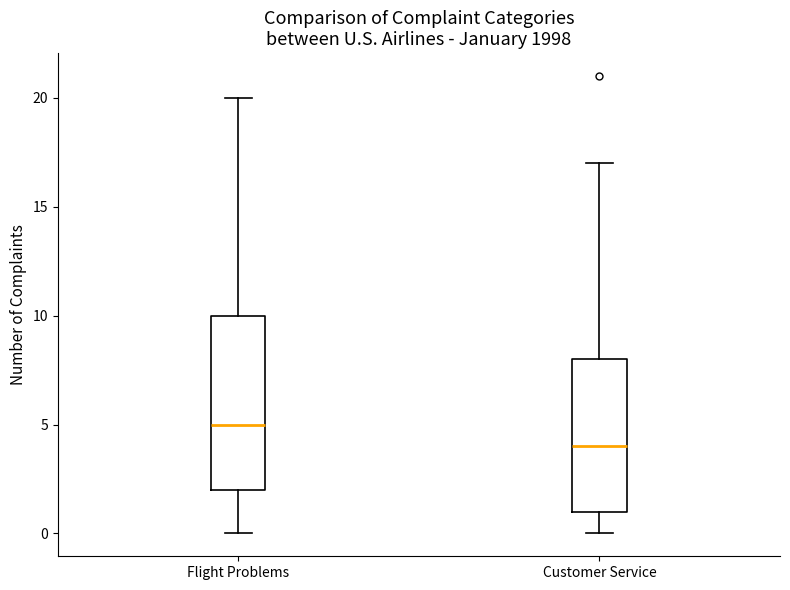

Reading left to right, transcribe this box plot: for each box, give where its median line is, the range the box spans, and where its two whiskers end, as read against the y-axis. The values are not printed on the chart, so give them approximately, as read against the axis.

Flight Problems: median 5, box 2 to 10, whiskers 0 to 20
Customer Service: median 4, box 1 to 8, whiskers 0 to 17